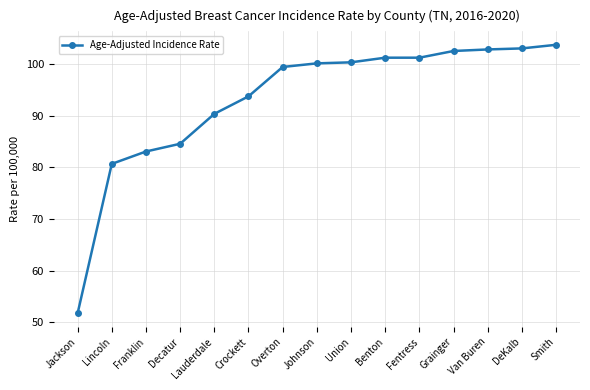

What is the value of the 4th point from the left?

84.6